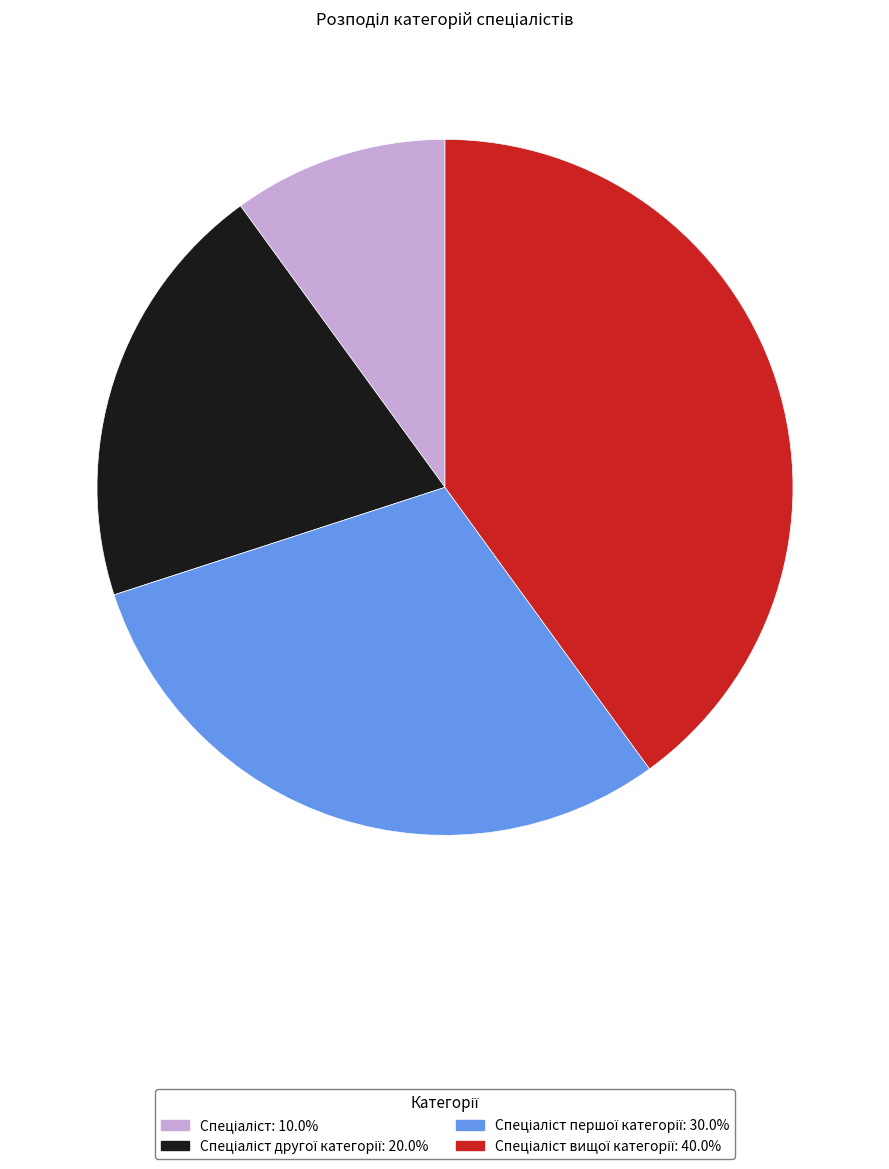

Does any single category account for the majority?

No